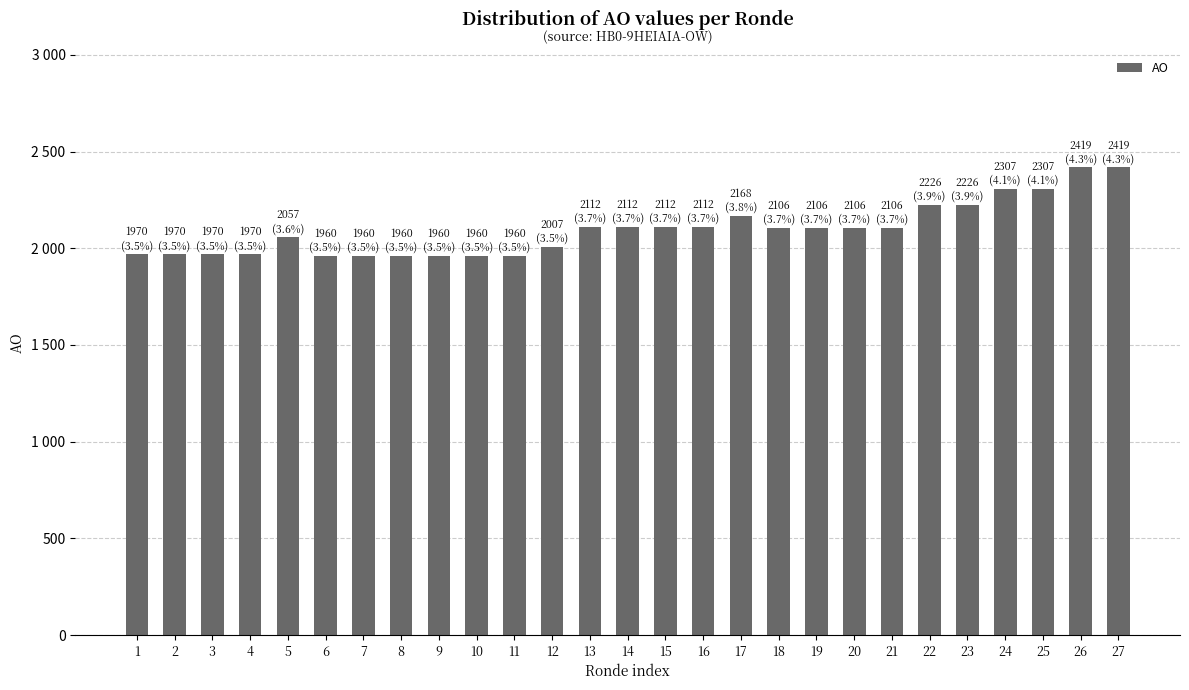

What is the change in value from 1 to 14?

+142